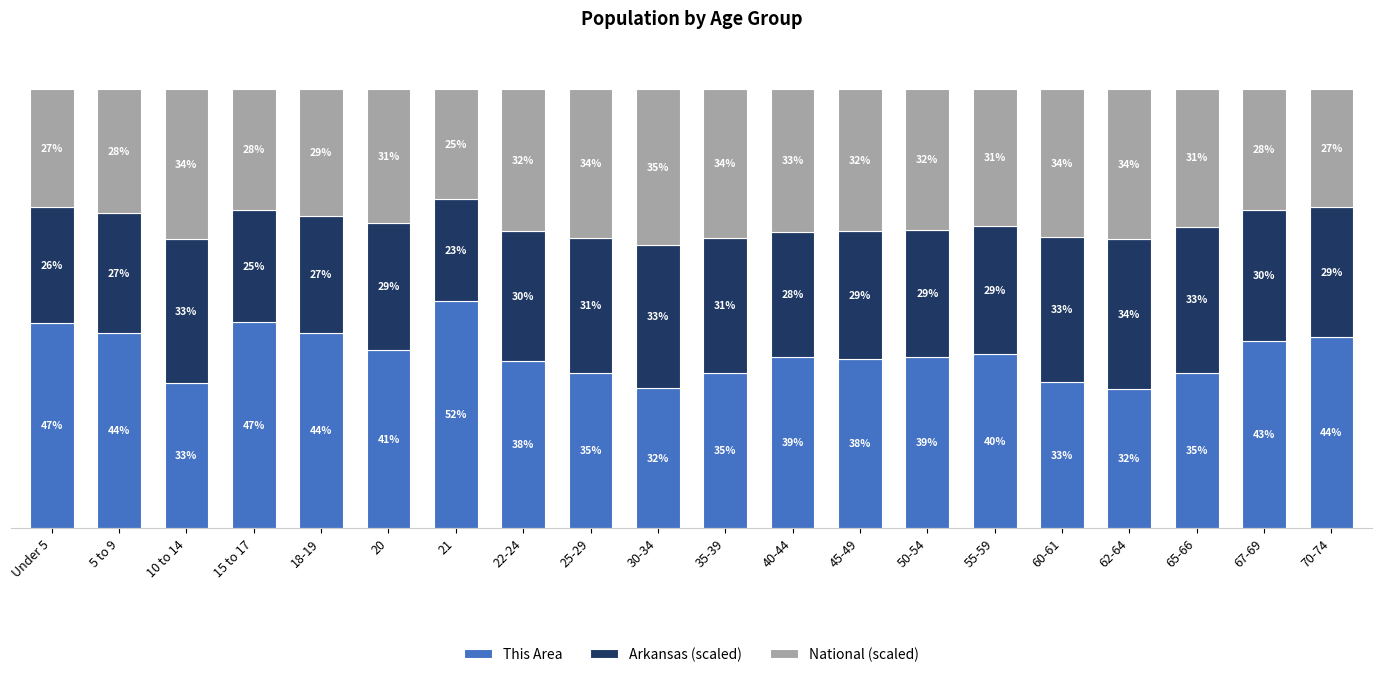

At which label does This Area first exceed 38?

Under 5